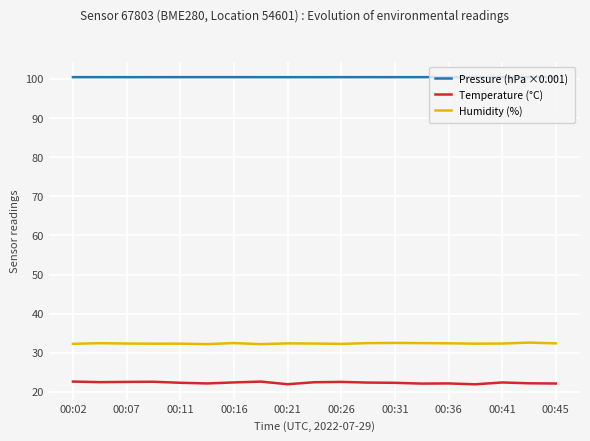

Which series has the largest total across all categories?

Pressure (hPa ×0.001)